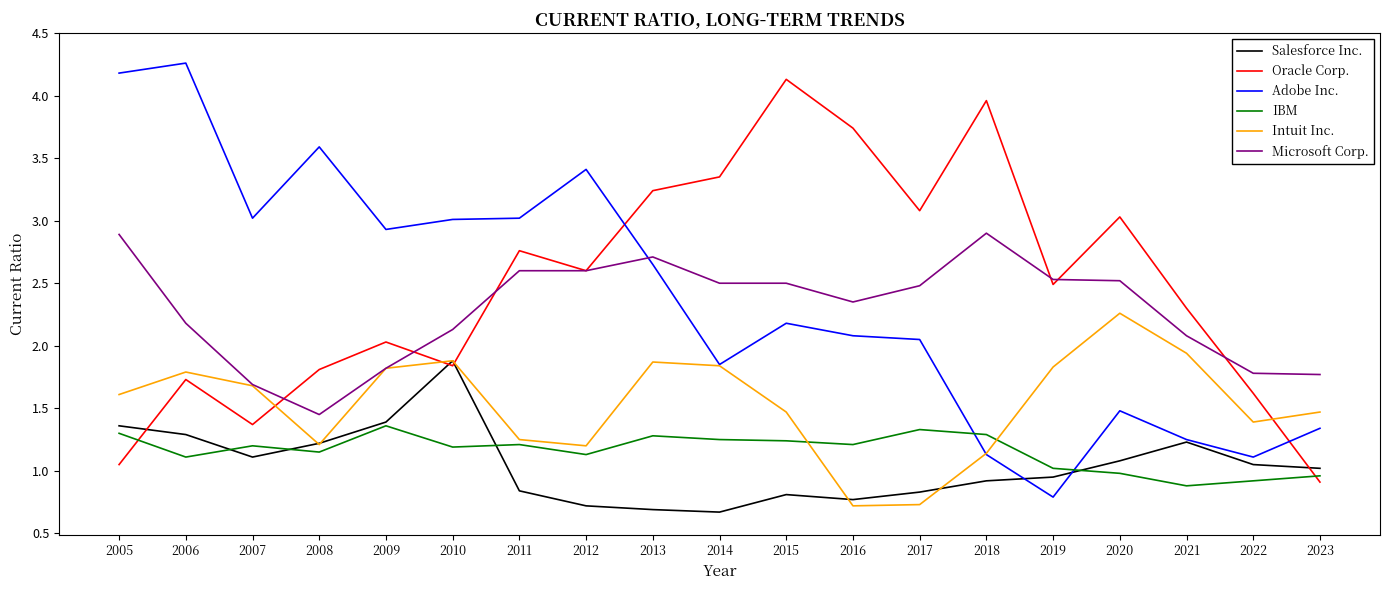

What is the total value across all series at 2007?

10.1